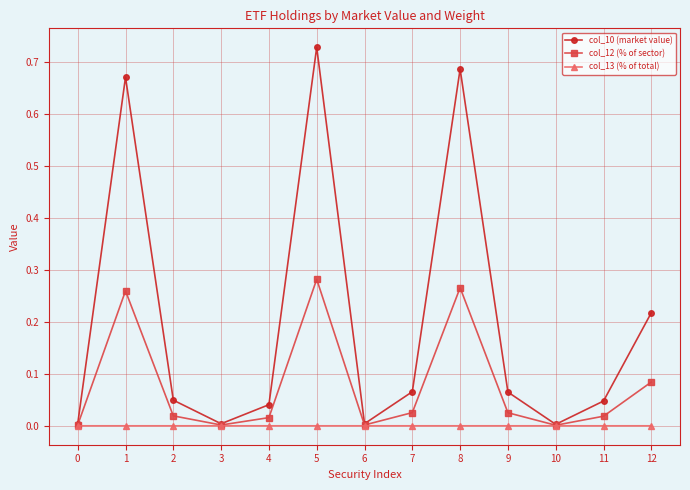

Which series has the widest spread of values?

col_10 (market value)